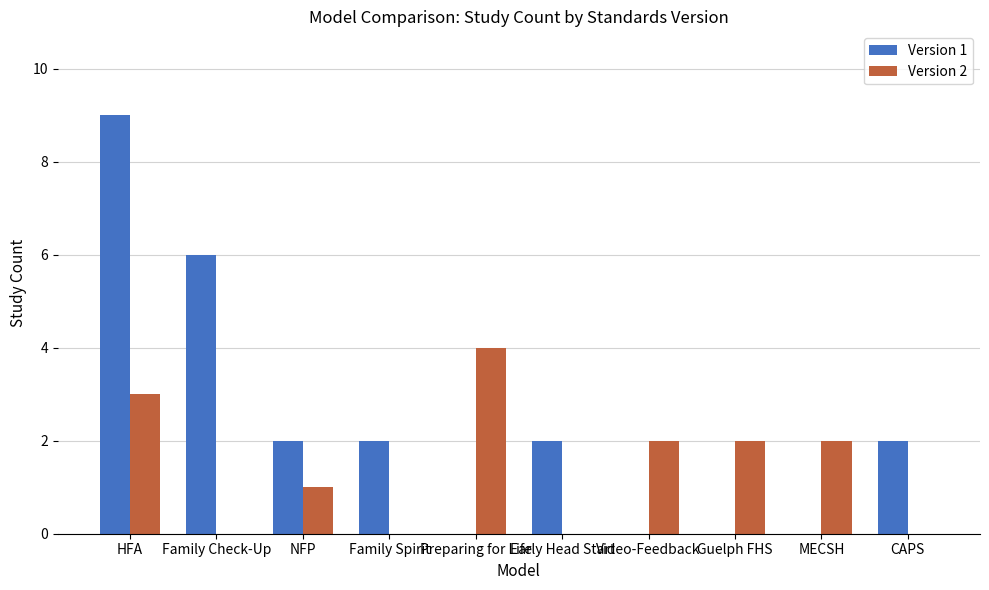

At which label does Version 2 reach its peak?

Preparing for Life